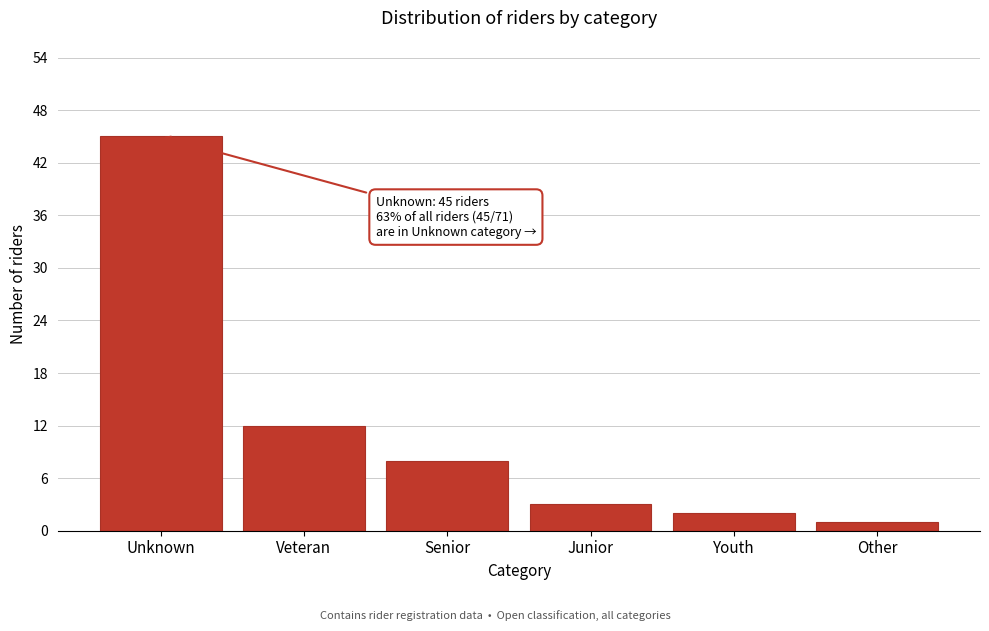

Reading left to right, what are all the values shown in this chart?

45	12	8	3	2	1